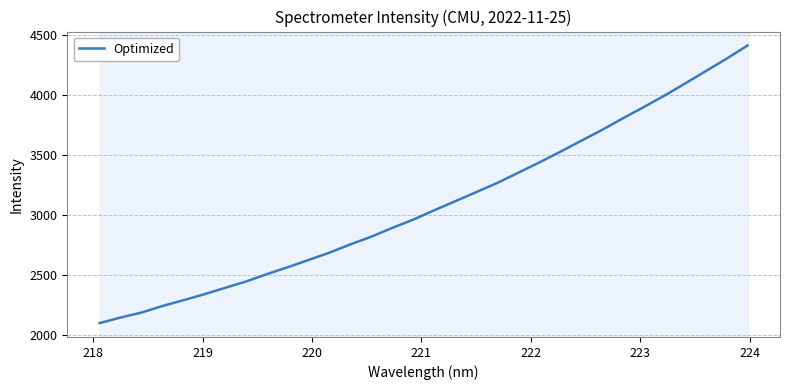

What is the maximum value shown in the chart?

4410.3